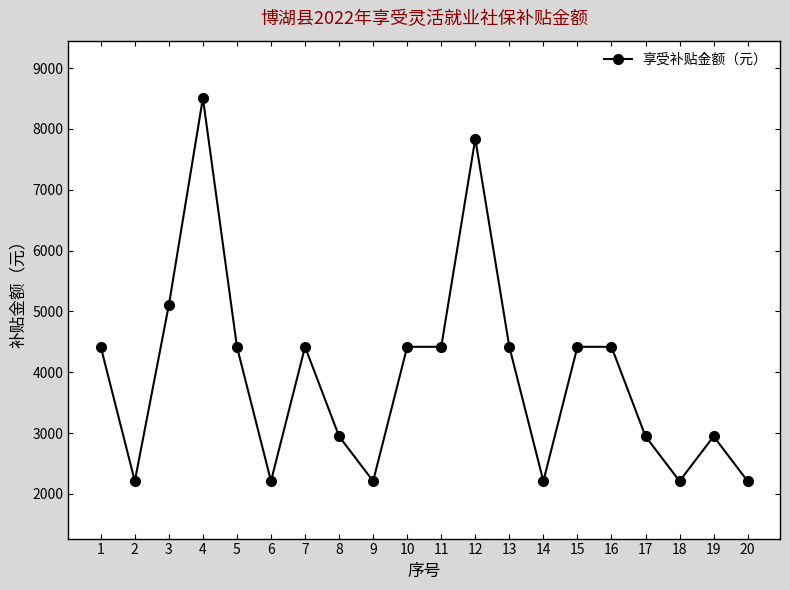

What is the difference between the second highest and minimum values?

5628.6